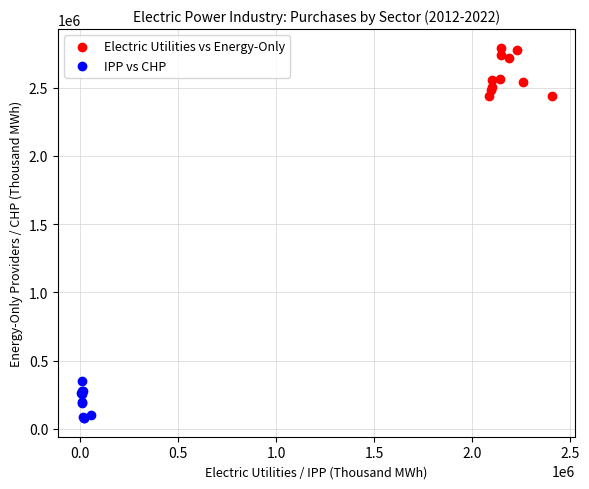

Which series reaches the maximum Y coordinate?

Electric Utilities vs Energy-Only